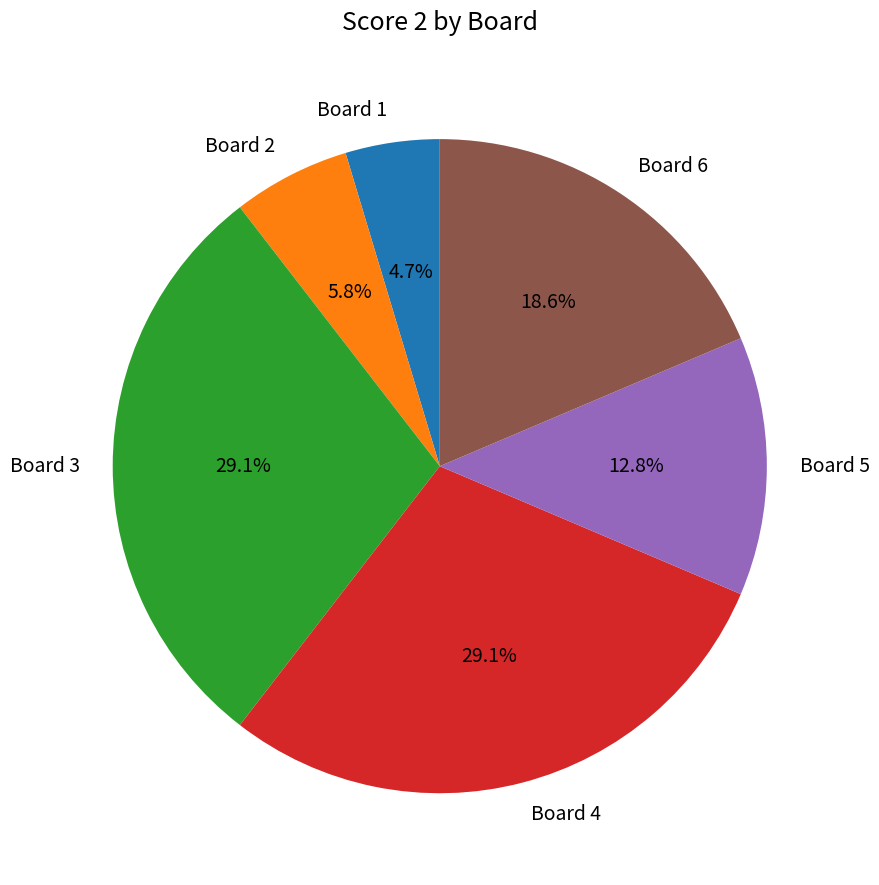

What is the total percentage of Board 2 and Board 4?

34.9%